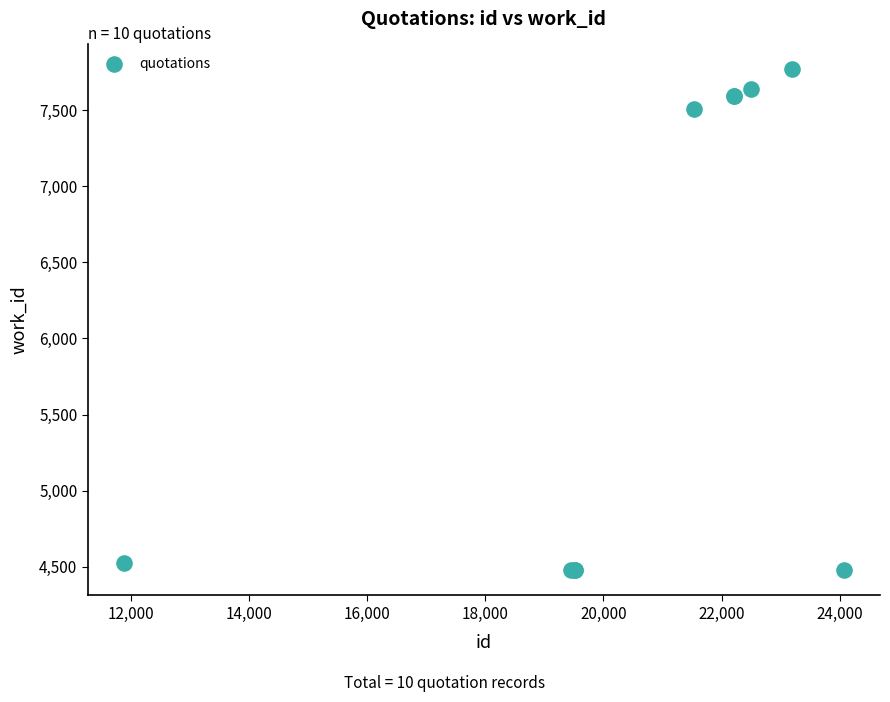

What Y value in the scatter plot is closest to 6121?

7510